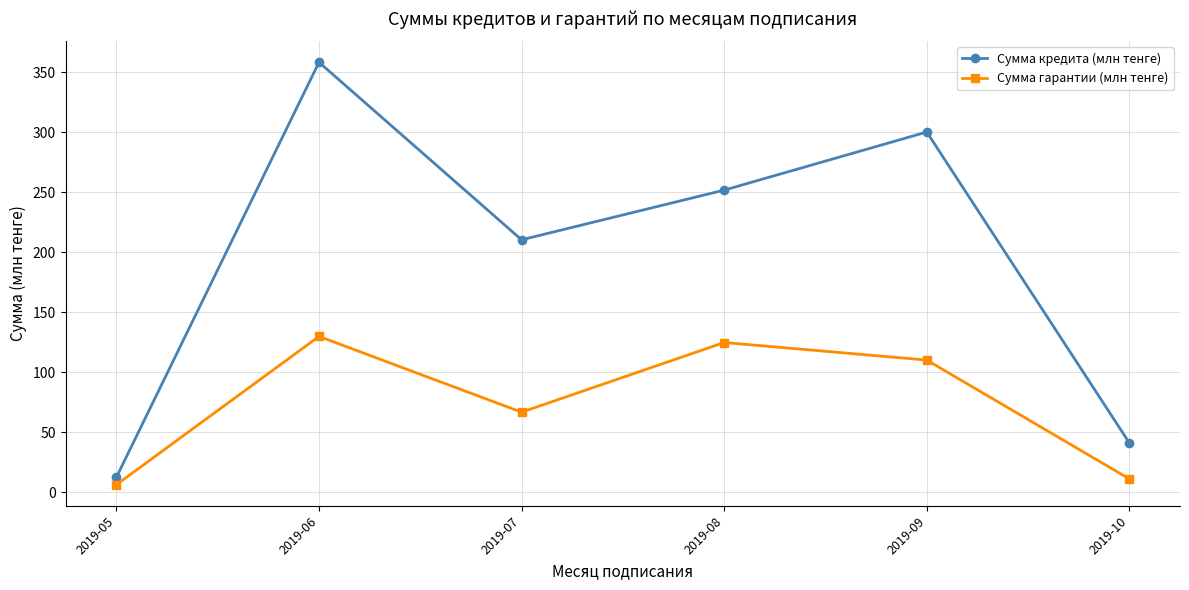

Reading left to right, list all the values displayed in this chart.

Сумма кредита (млн тенге): 2019-05=12.4	2019-06=358.1	2019-07=210.2	2019-08=251.6	2019-09=300.0	2019-10=41.0
Сумма гарантии (млн тенге): 2019-05=6.2	2019-06=129.7	2019-07=66.6	2019-08=124.7	2019-09=110.0	2019-10=11.0